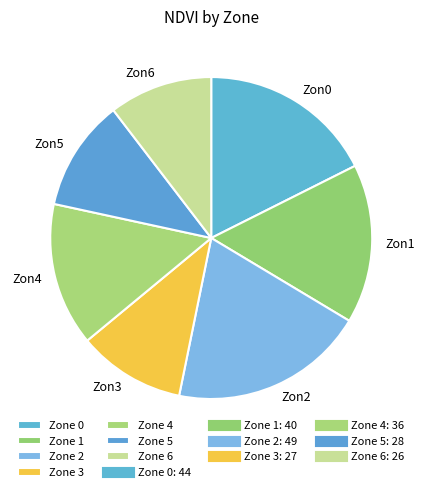

Count the number of slices in the pie.

7